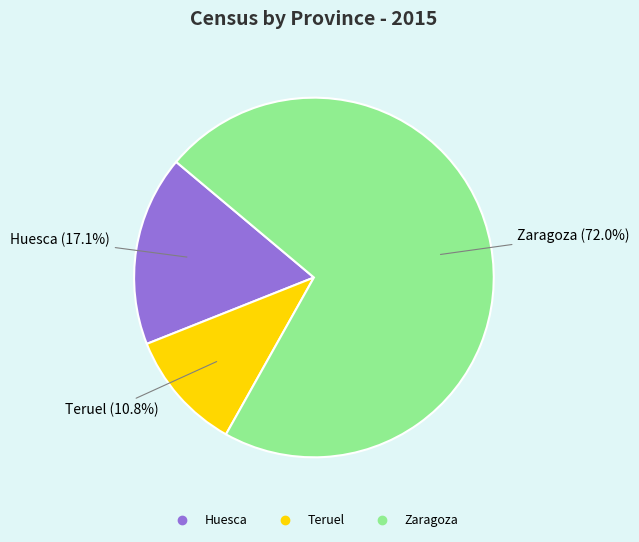

What is the smallest slice in the pie chart?

Teruel